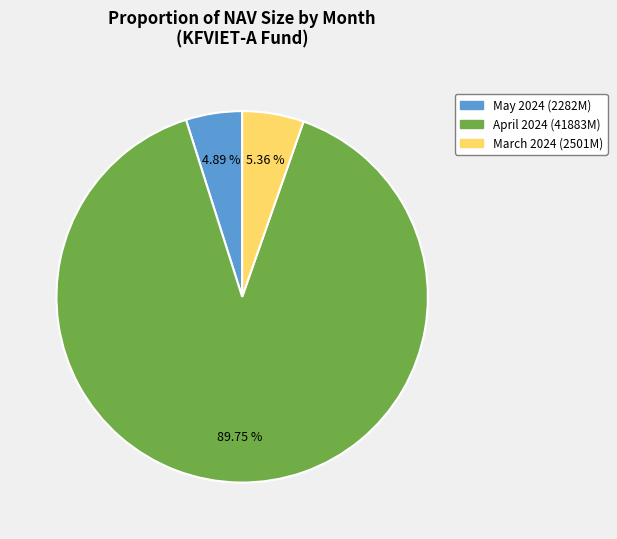

Is there any slice that represents more than half of the pie?

Yes